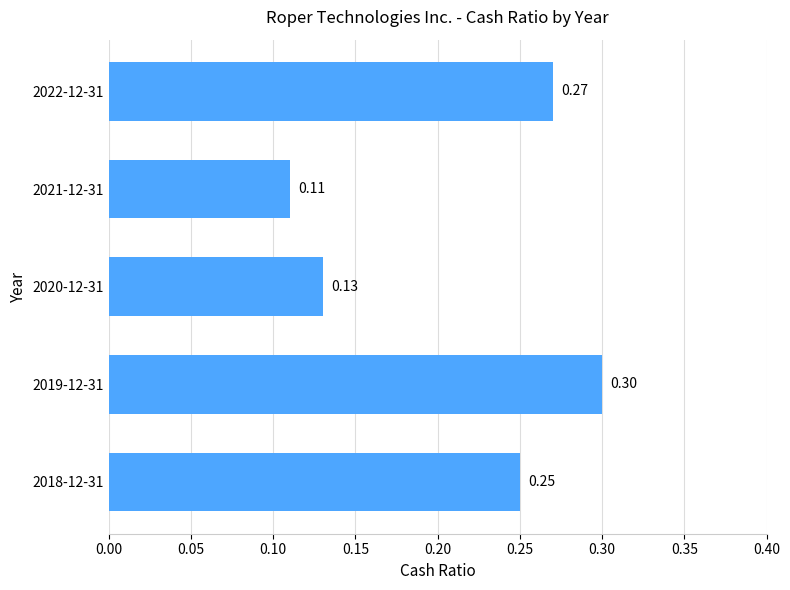

What is the sum of the values at 2018-12-31 and 2020-12-31?

0.4